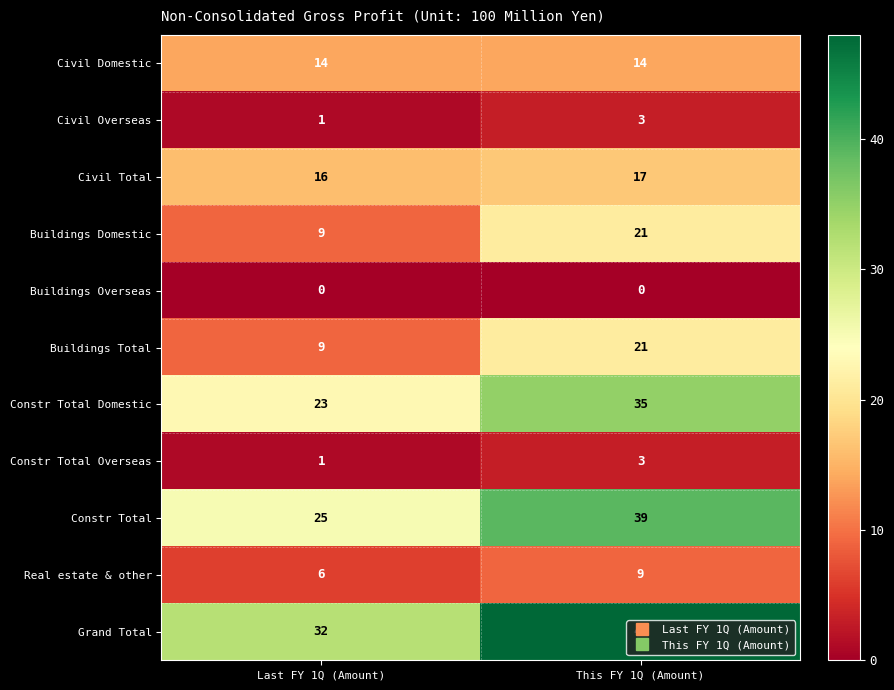

At which category is the sum across all series the highest?

This FY 1Q (Amount)